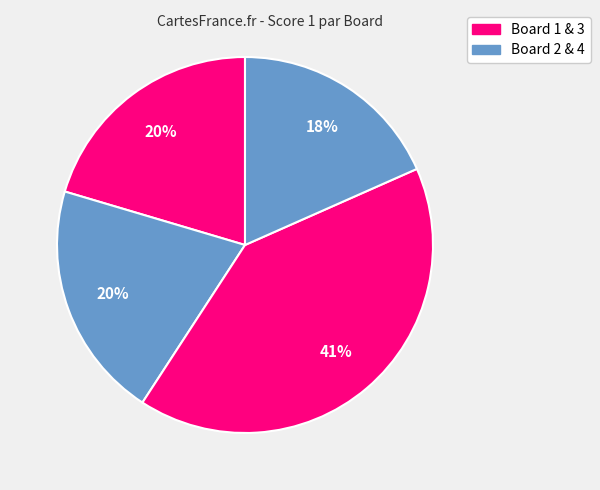

How many segments does this pie chart have?

4